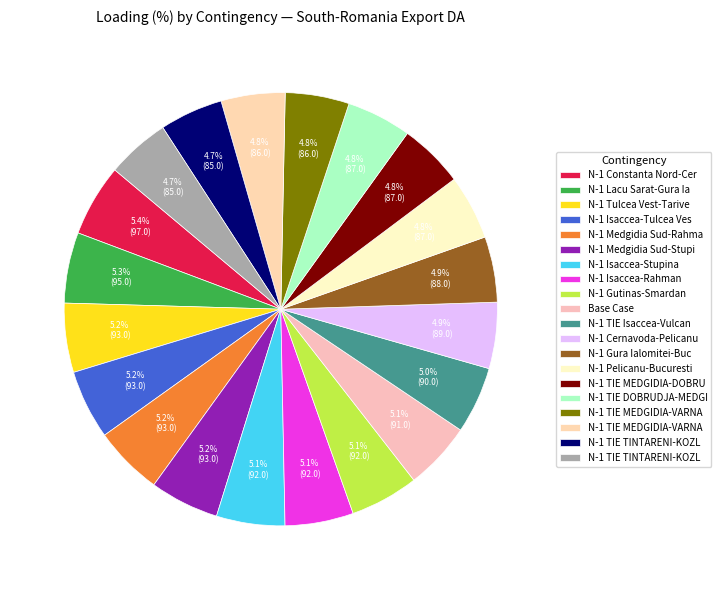

How many slices are in this pie chart?

20